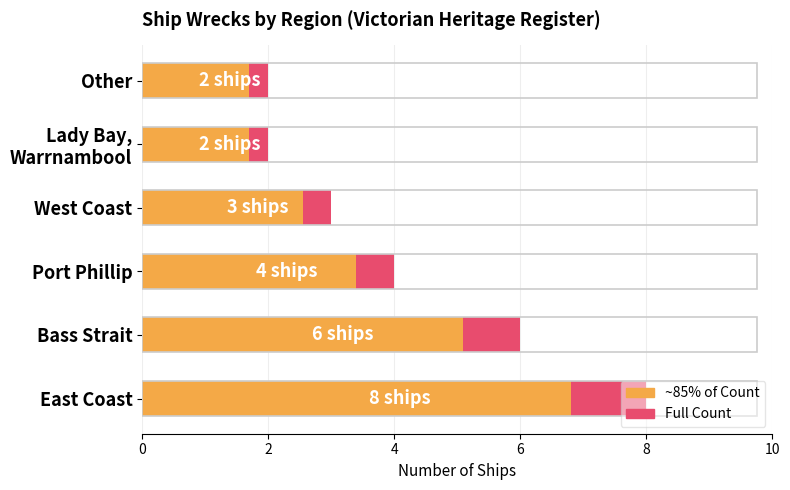

At East Coast, list the series in order from smallest to largest.

~85% of Count, Count